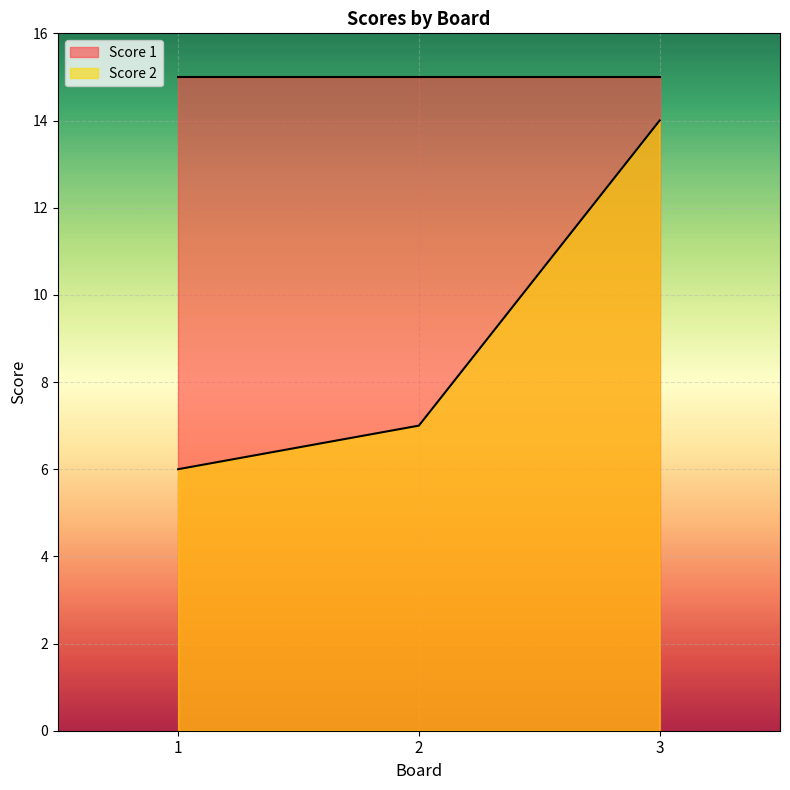

Is it true that the value at 3 is 5?

False